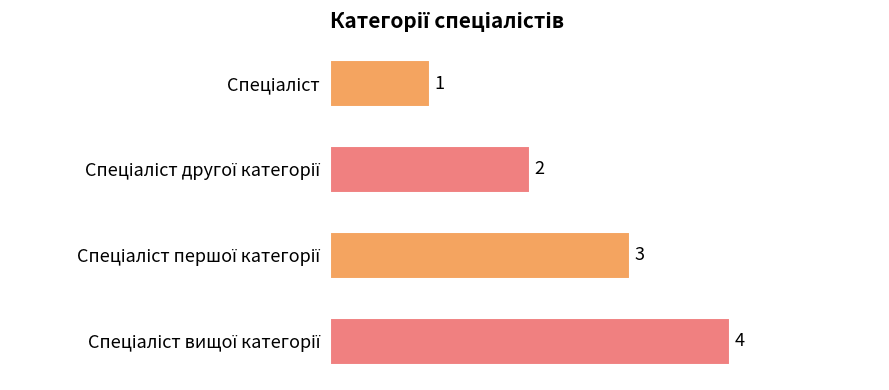

What is the value of the 3rd bar from the top?

3